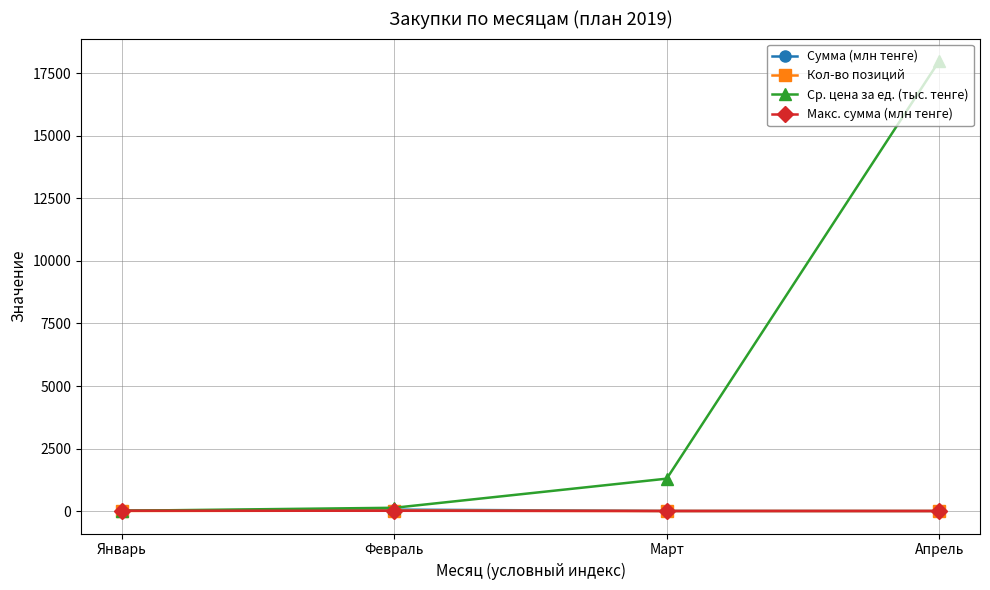

Which series has the widest spread of values?

Ср. цена за ед. (тыс. тенге)